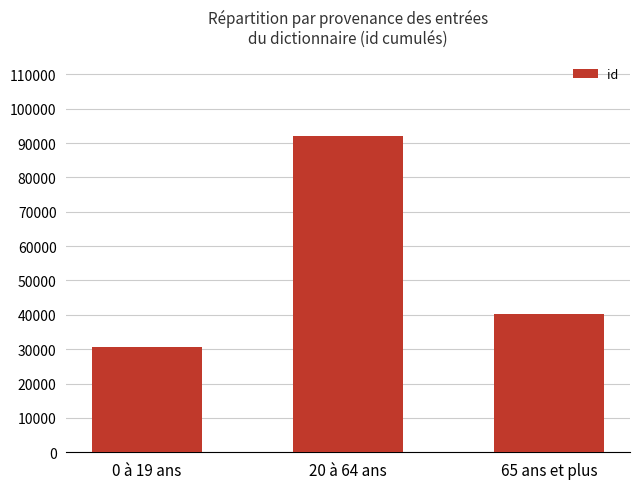

Which category has the lowest value across all series?

0 à 19 ans